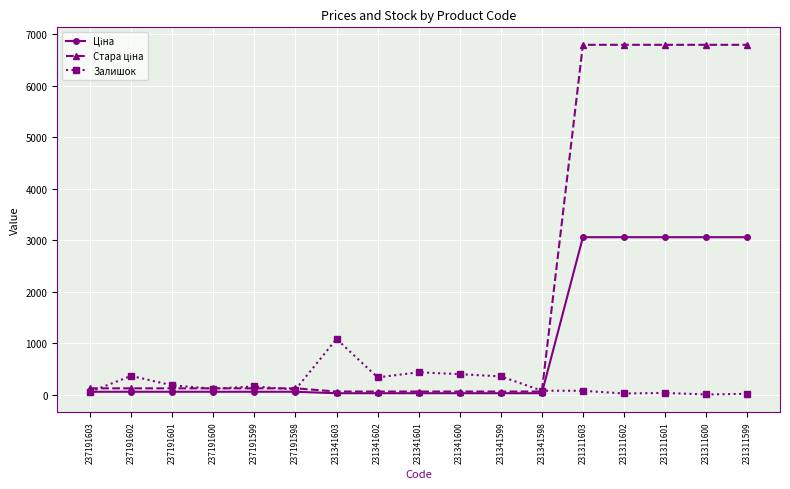

At how many categories does at least one series exceed 4910?

5